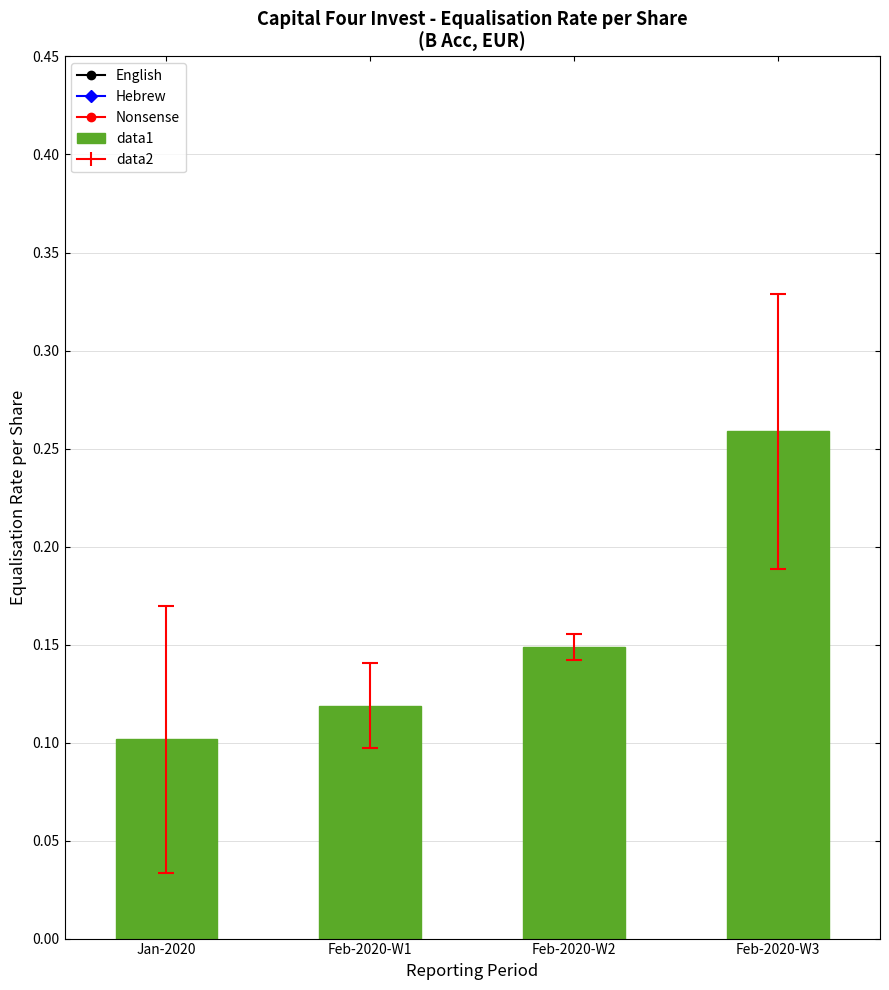

Which label corresponds to the largest value in the chart?

Feb-2020-W3